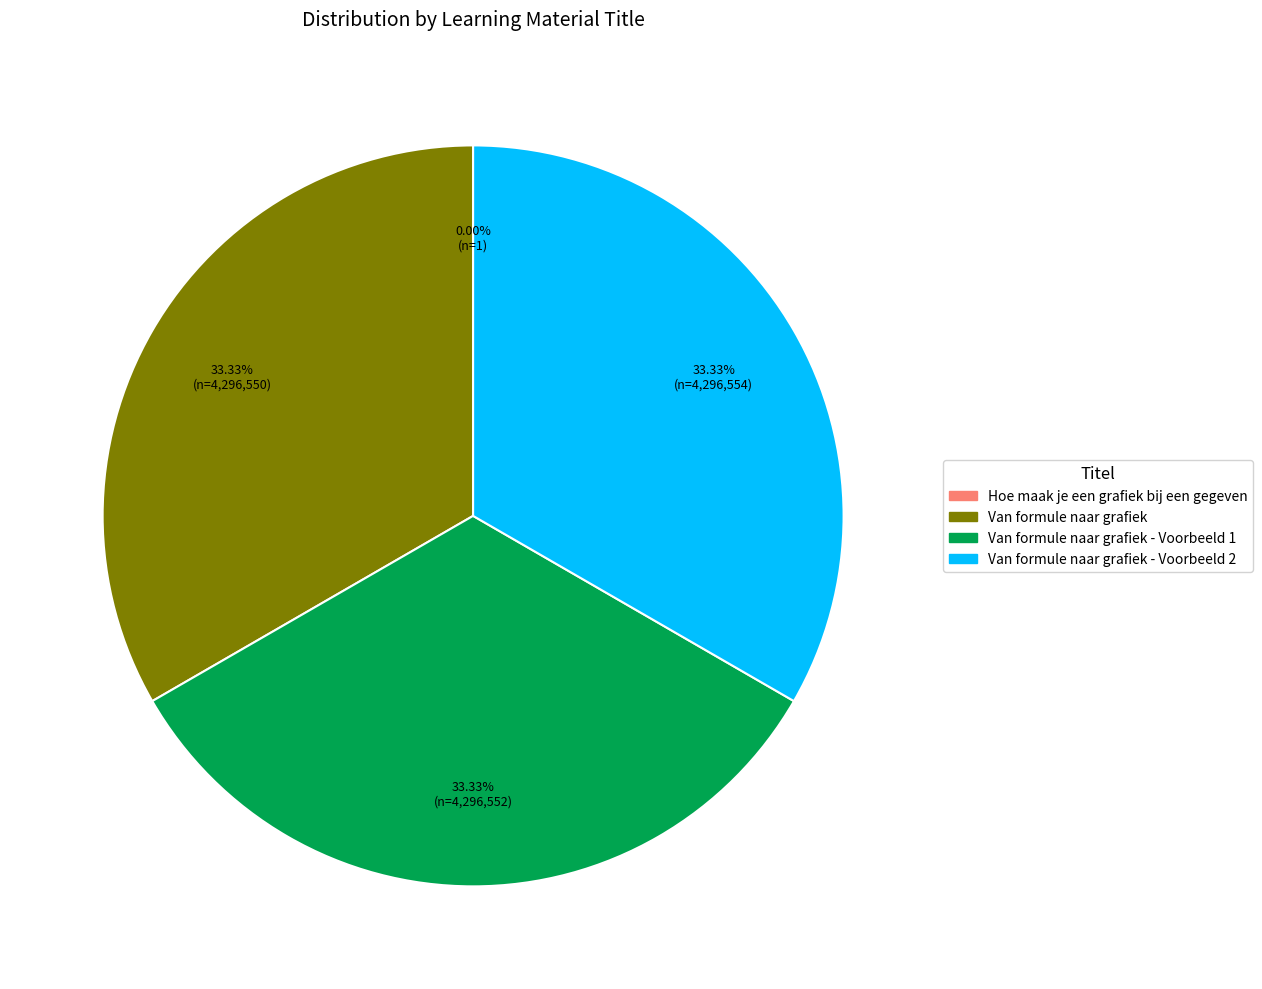

Is there a majority slice in this chart?

No